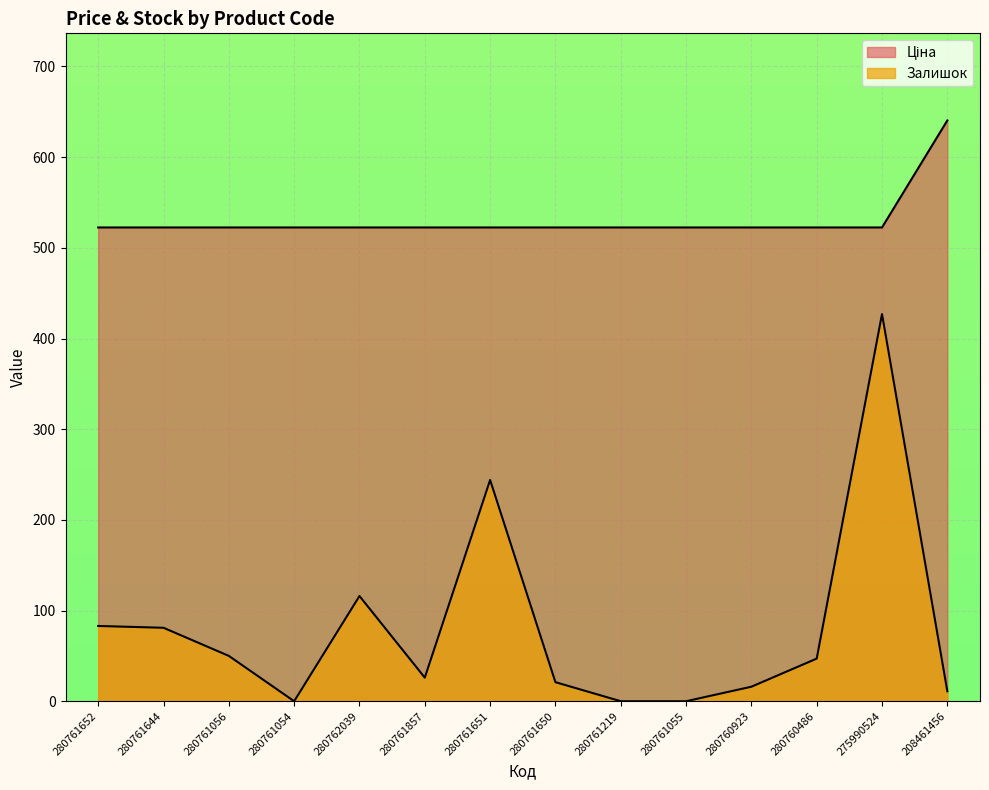

True or false: Залишок has a value of 0.0 at 280761054.

True